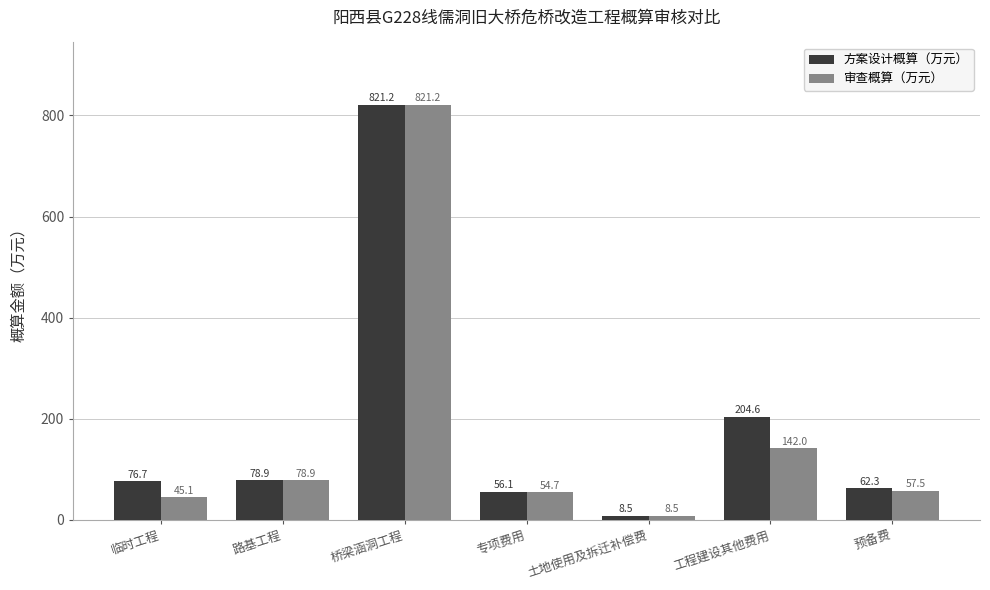

Where does the 审查概算（万元） series first go above 57?

路基工程